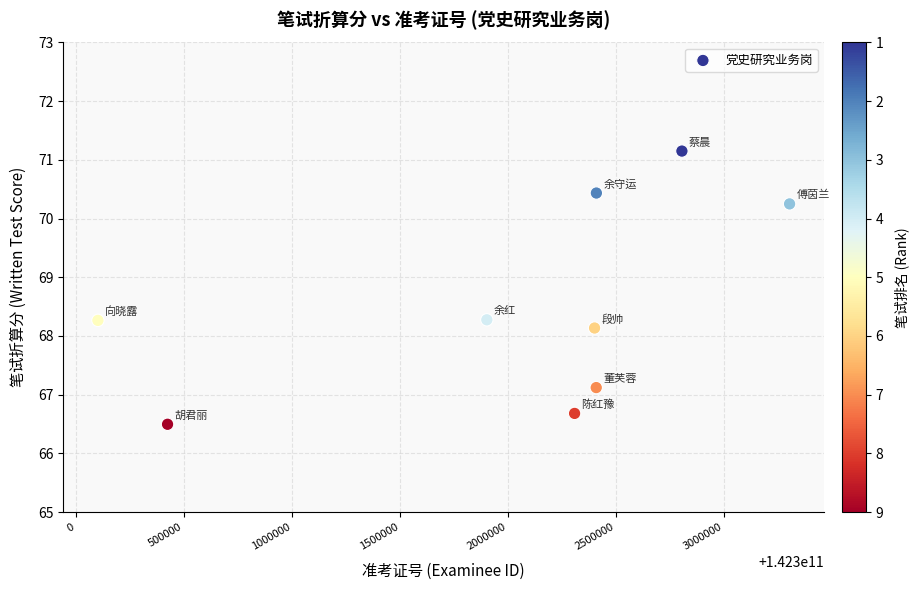

What is the range of Y values (max minus min)?

4.7